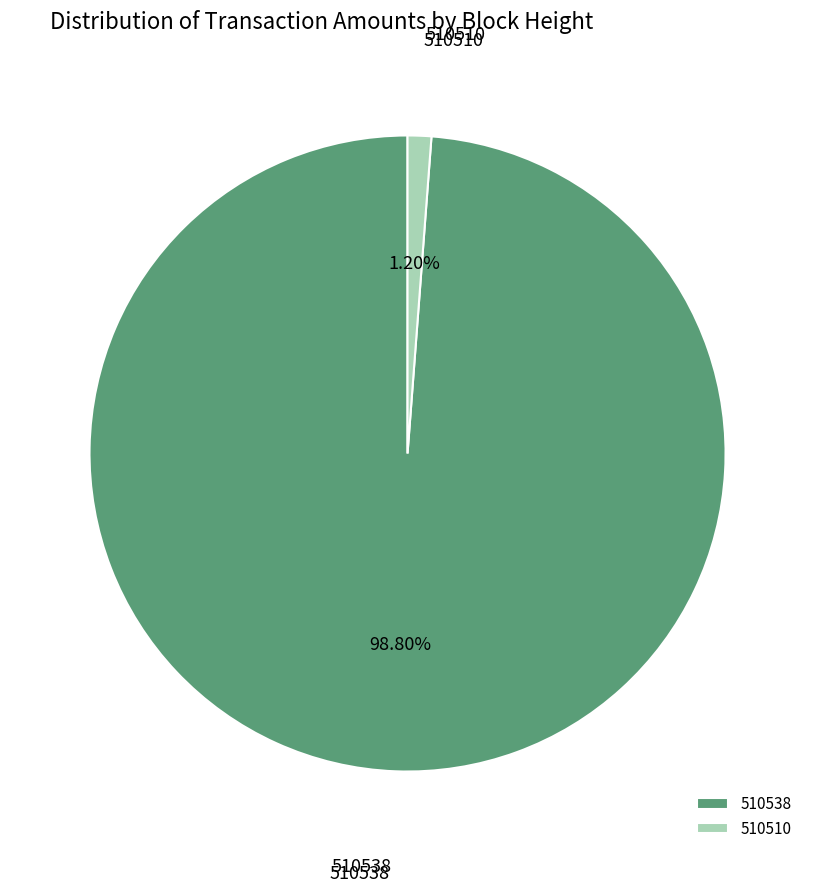

How many segments does this pie chart have?

2